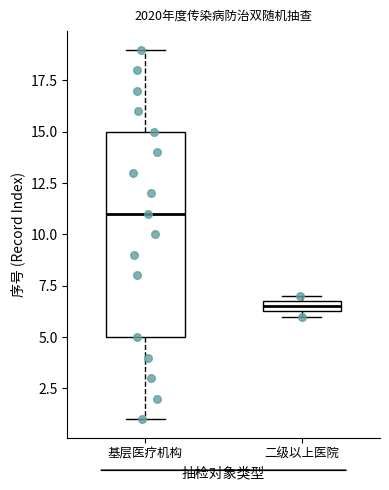

Where does the median line of the box for 基层医疗机构 sit on the y-axis? The values are not printed on the chart, so give them approximately, as read against the axis.

11.0